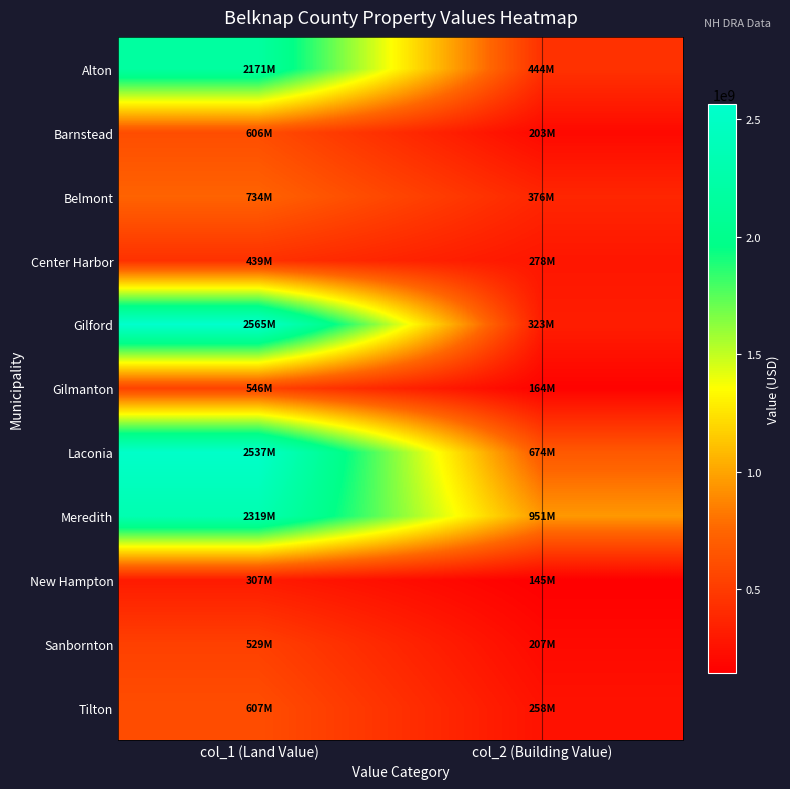

At which category is the sum across all series the highest?

col_1 (Land Value)